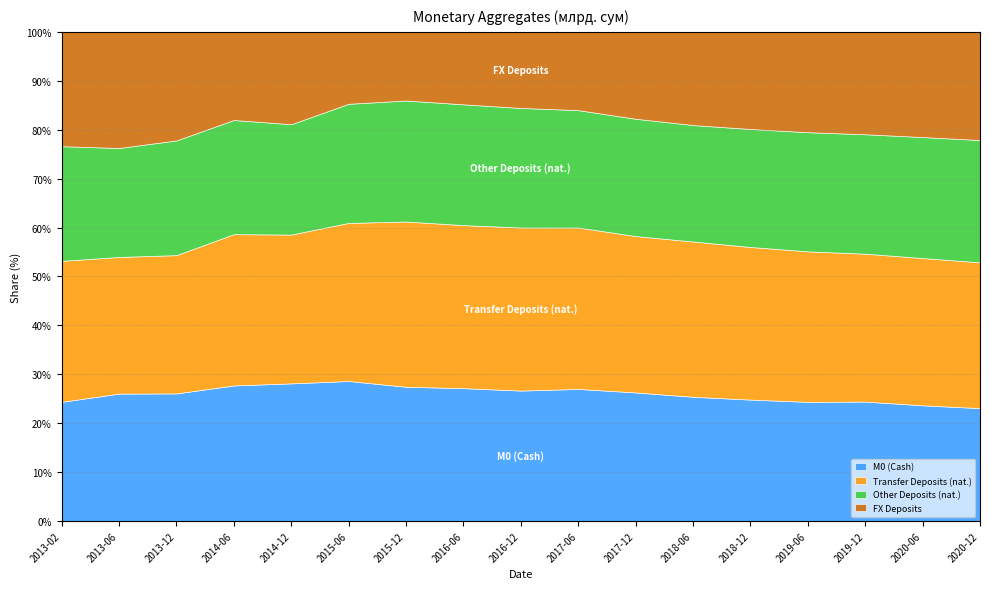

The M0 (Cash) series shows 25.4 at 2018-06. True or false?

True